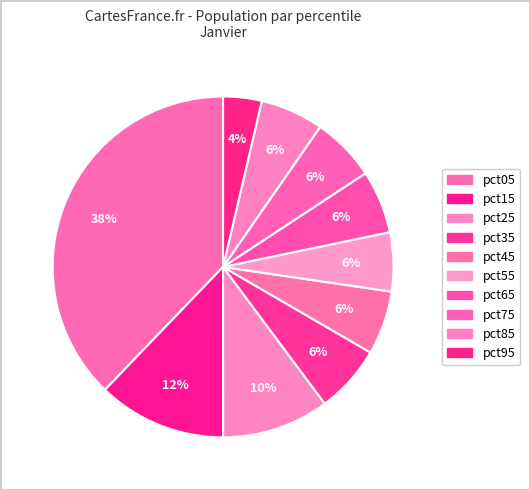

What is the smallest slice in the pie chart?

pct95